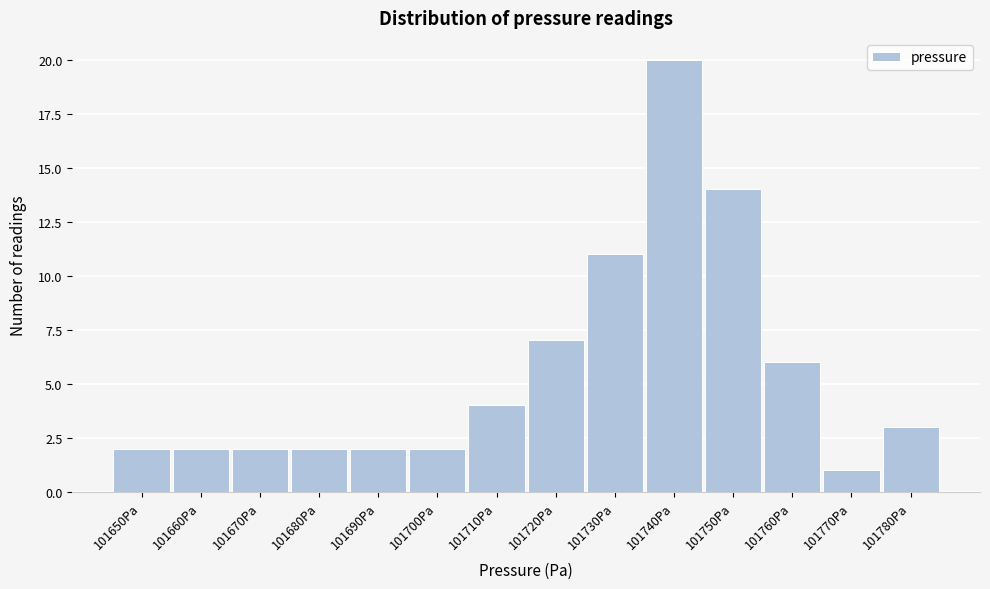

Reading left to right, list all the values displayed in this chart.

2	2	2	2	2	2	4	7	11	20	14	6	1	3